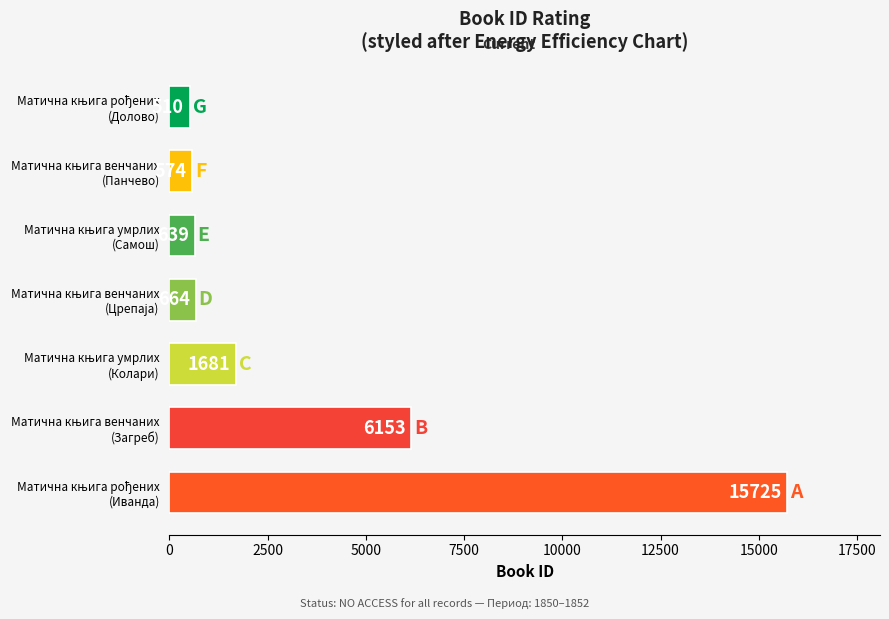

What is the difference between the maximum and minimum values?

15215